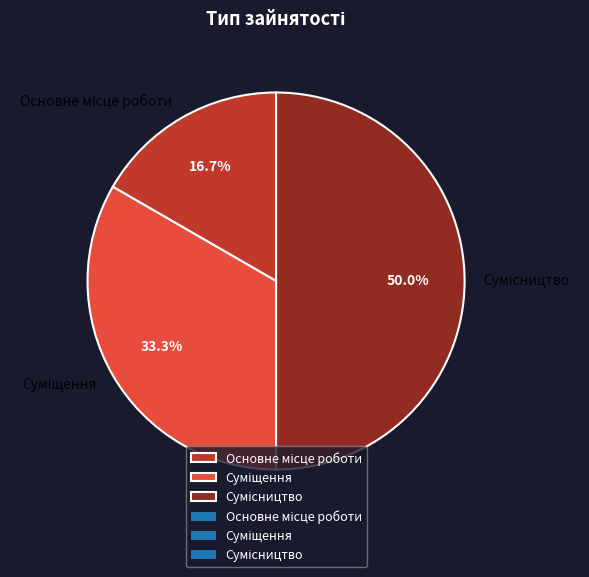

Count the number of slices in the pie.

3